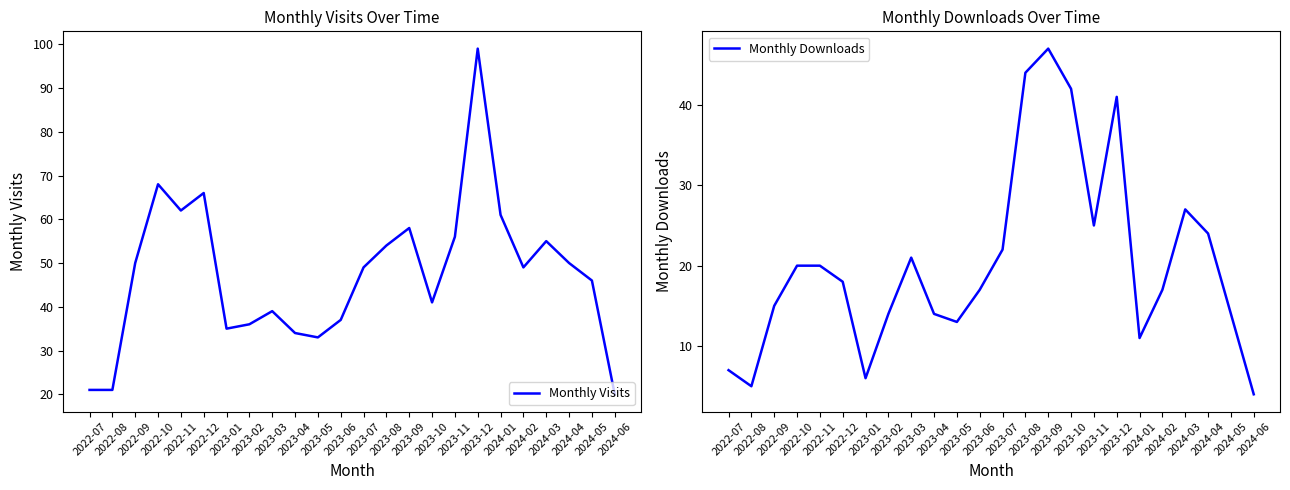

True or false: Monthly Visits and Monthly Downloads cross at least once.

True